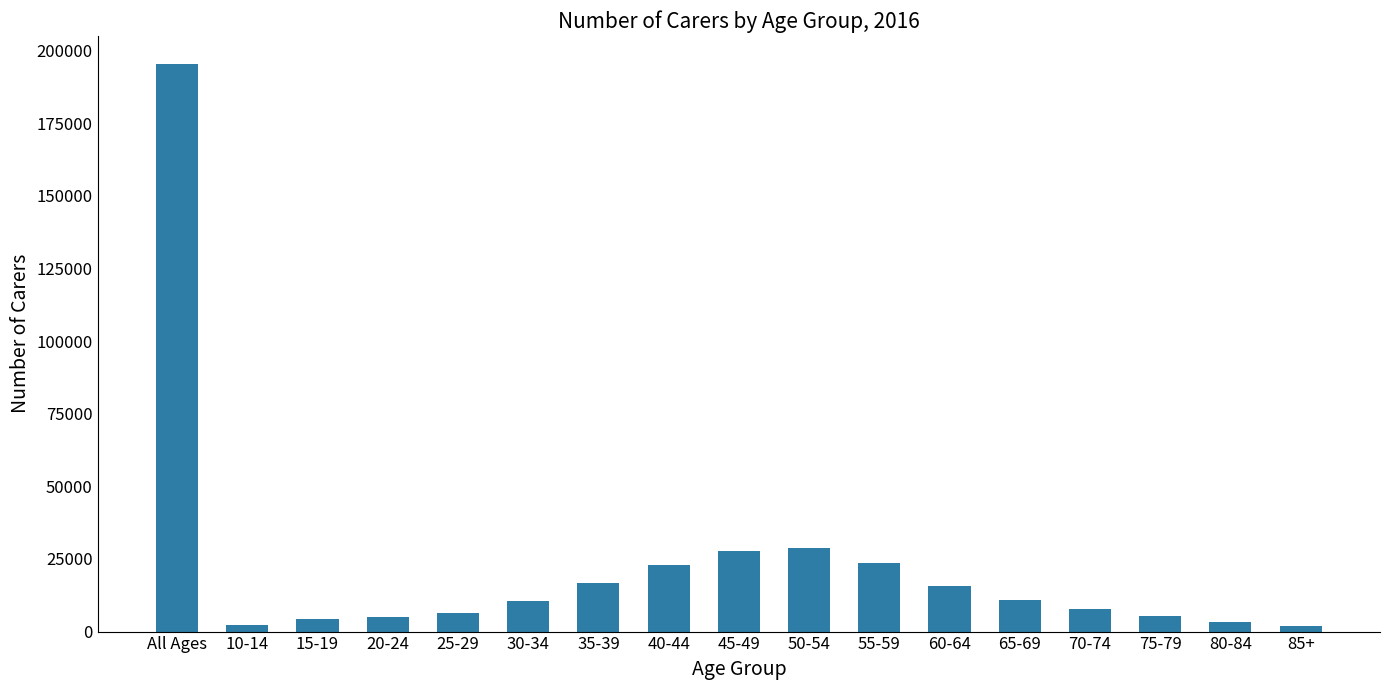

What is the label of the 2nd bar from the right?

80-84